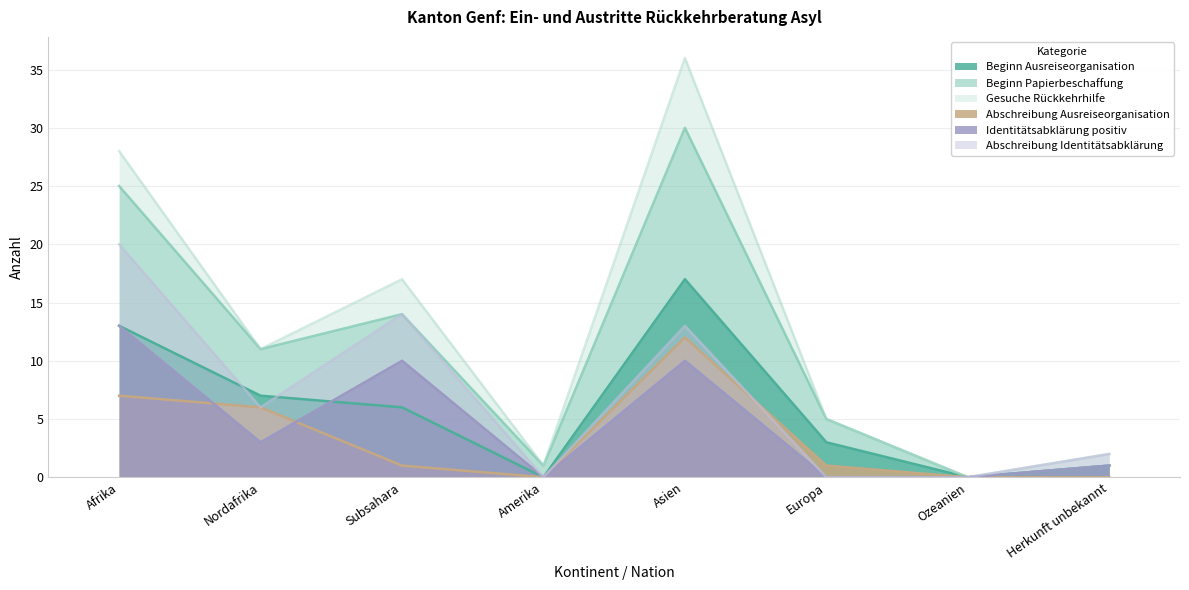

Which series changed the most between Nordafrika and Amerika?

Beginn Papierbeschaffung